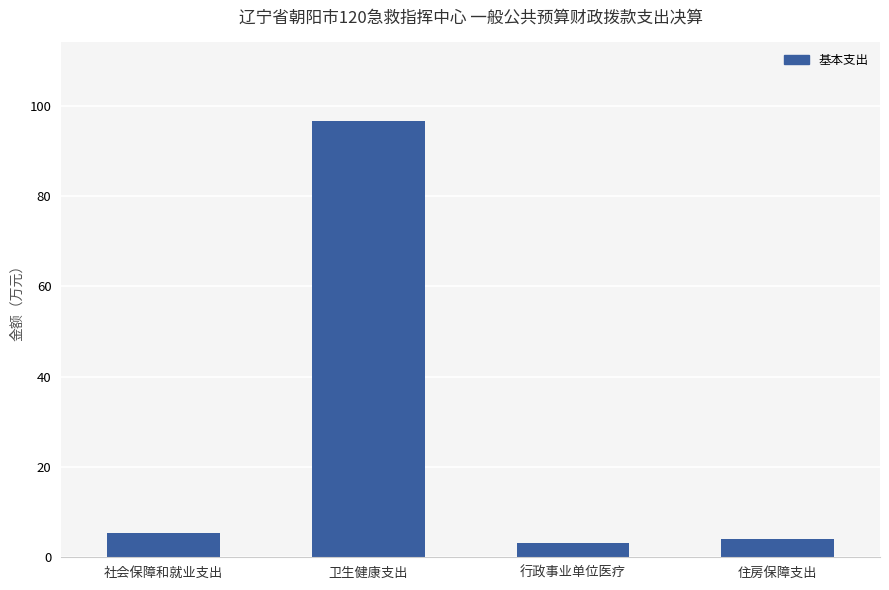

Which category has the lowest value across all series?

行政事业单位医疗